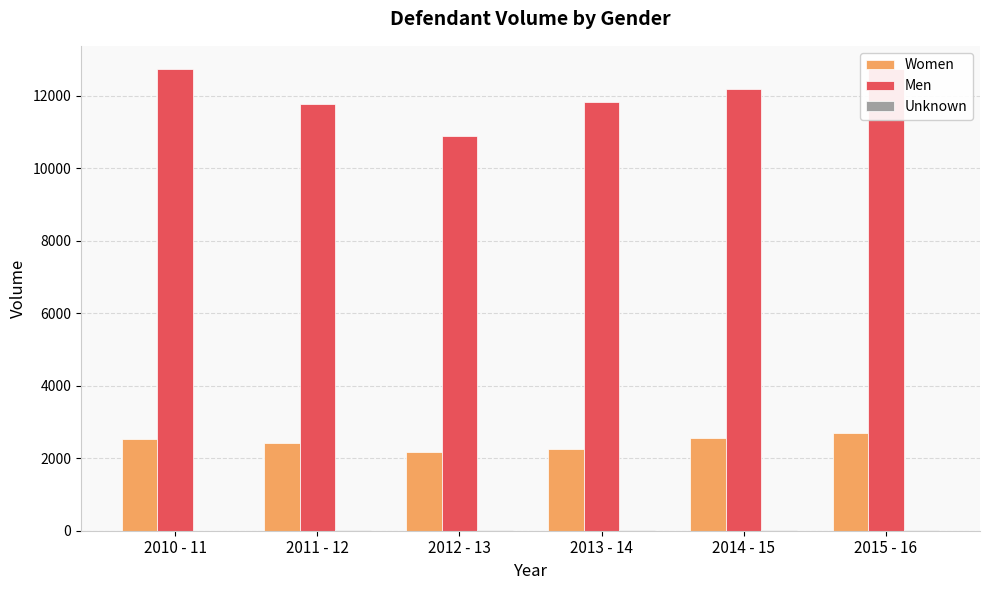

The value of Men at 2014 - 15 is 21837. True or false?

False